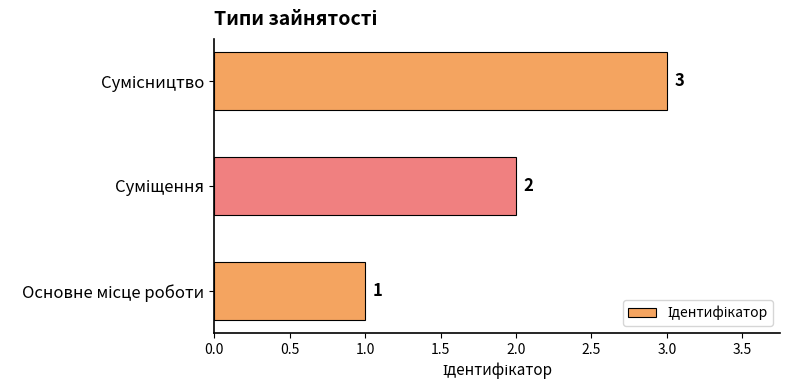

How many values are between 1 and 3?

3